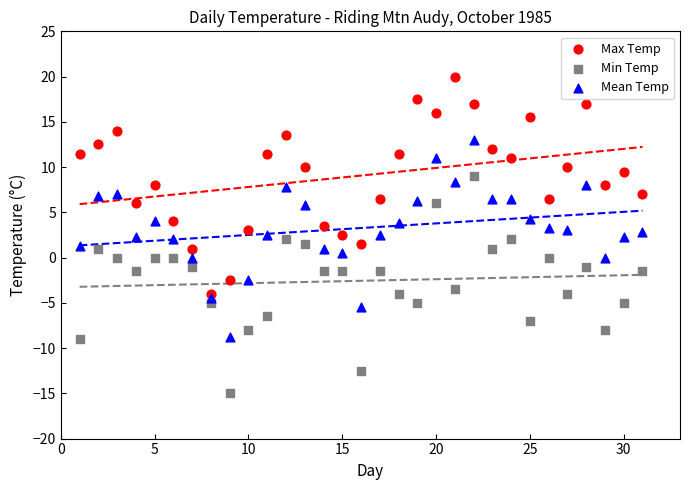

Which series contains the lowest Y value?

Min Temp